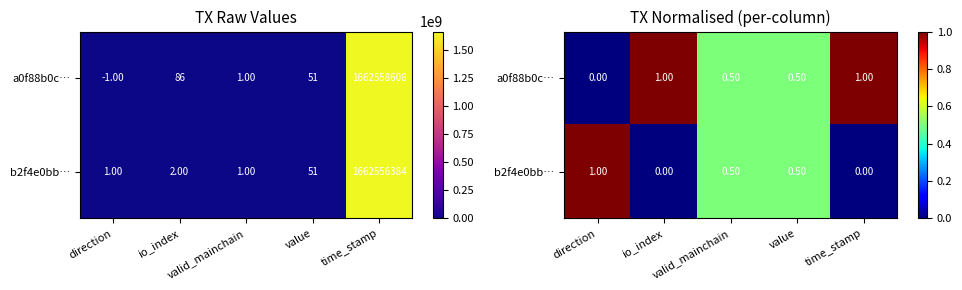

At direction, list the series in order from largest to smallest.

b2f4e0bb…, a0f88b0c…